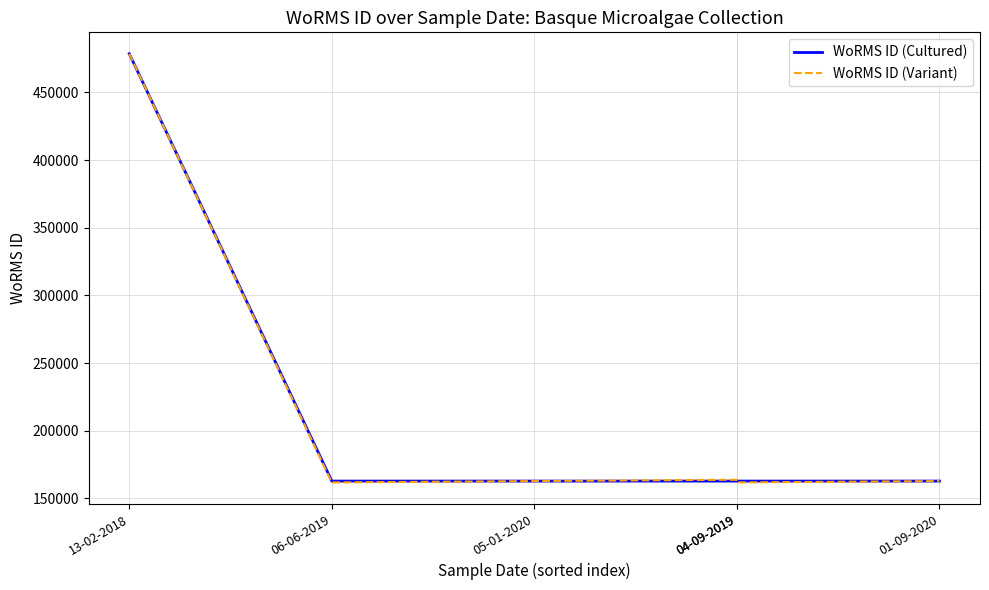

How many lines are shown in the chart?

2